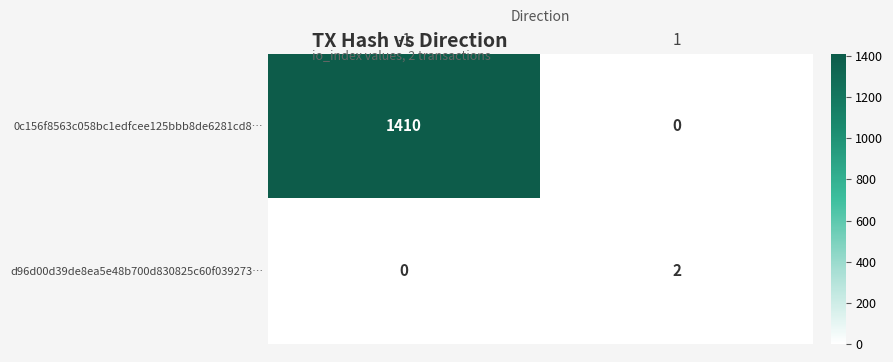

Reading left to right, transcribe all the data shown in this chart.

0c156f8563c058bc1edfcee125bbb8de6281cd8…: -1=1410	1=0
d96d00d39de8ea5e48b700d830825c60f039273…: -1=0	1=2